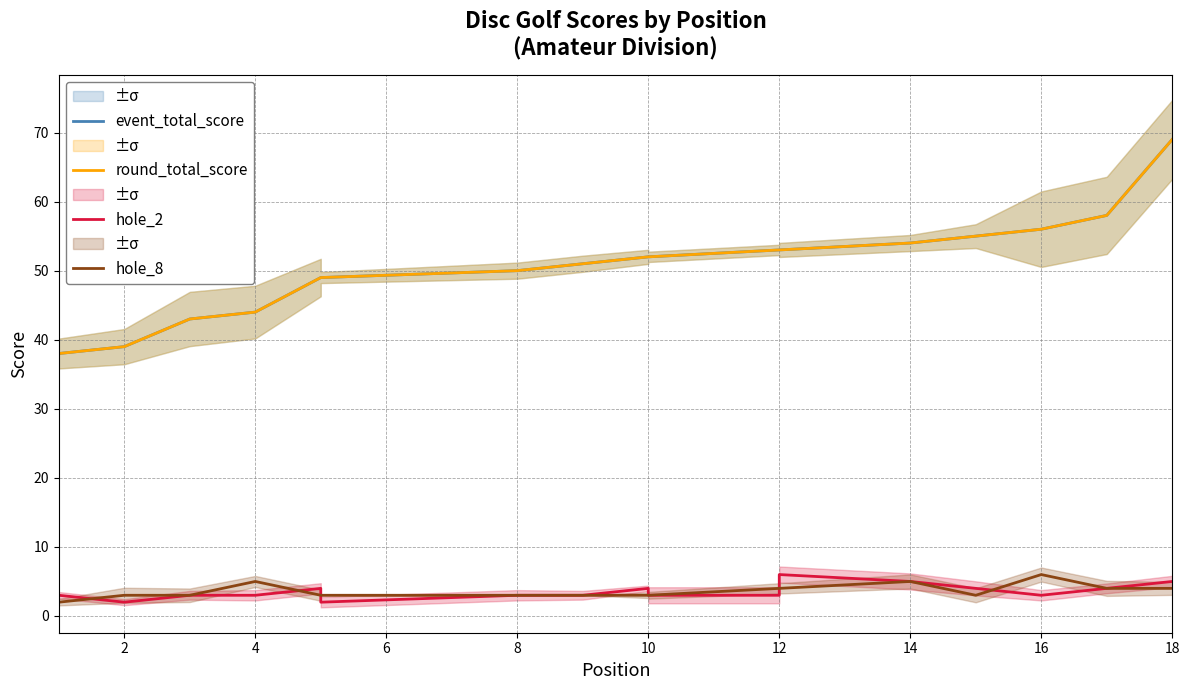

Which series changed the most between 2 and 16?

event_total_score